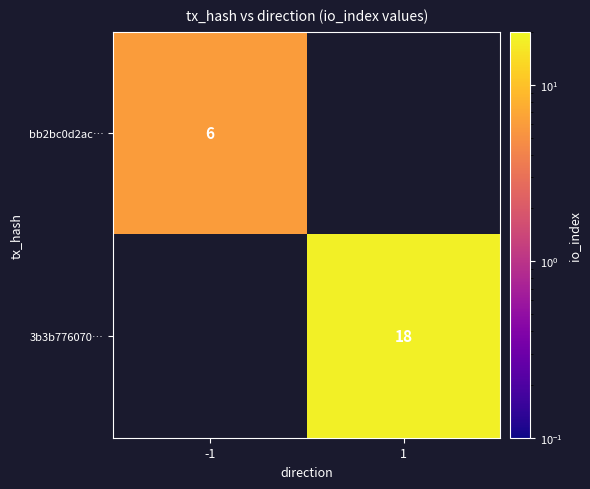

The 3b3b776070… series shows 30 at 1. True or false?

False